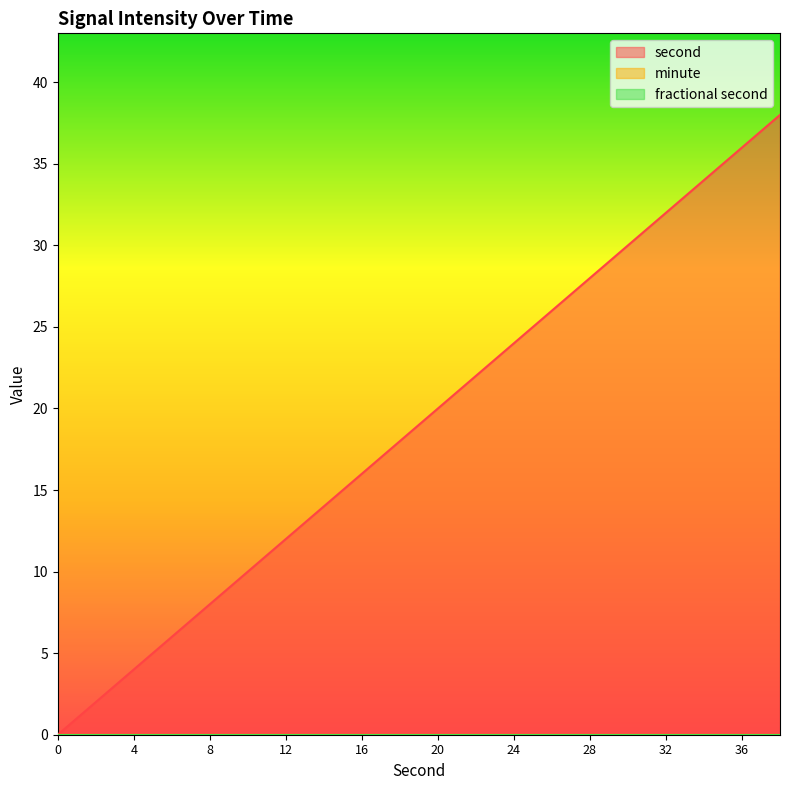

Reading right to left, transcribe all the data shown in this chart.

second: 38=38	36=36	34=34	32=32	30=30	28=28	26=26	24=24	22=22	20=20	18=18	16=16	14=14	12=12	10=10	8=8	6=6	4=4	2=2	0=0
minute: 38=0	36=0	34=0	32=0	30=0	28=0	26=0	24=0	22=0	20=0	18=0	16=0	14=0	12=0	10=0	8=0	6=0	4=0	2=0	0=0
fractional second: 38=0	36=0	34=0	32=0	30=0	28=0	26=0	24=0	22=0	20=0	18=0	16=0	14=0	12=0	10=0	8=0	6=0	4=0	2=0	0=0